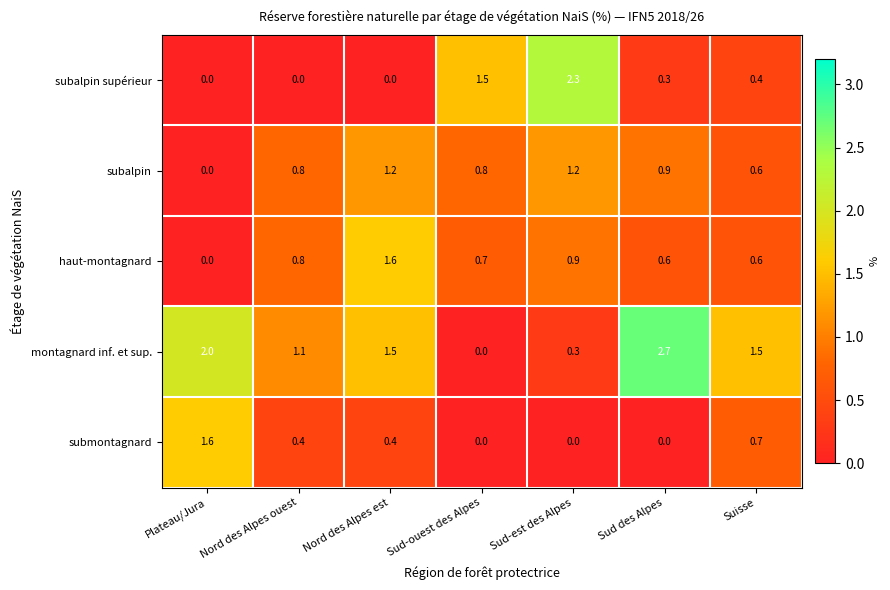

What is the difference between the maximum and minimum values in the submontagnard series?

1.6